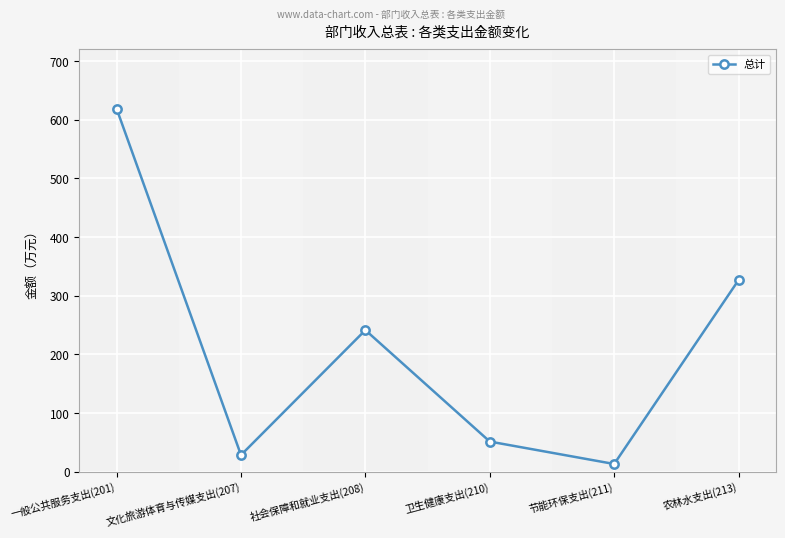

Where is the first local maximum?

社会保障和就业支出(208)